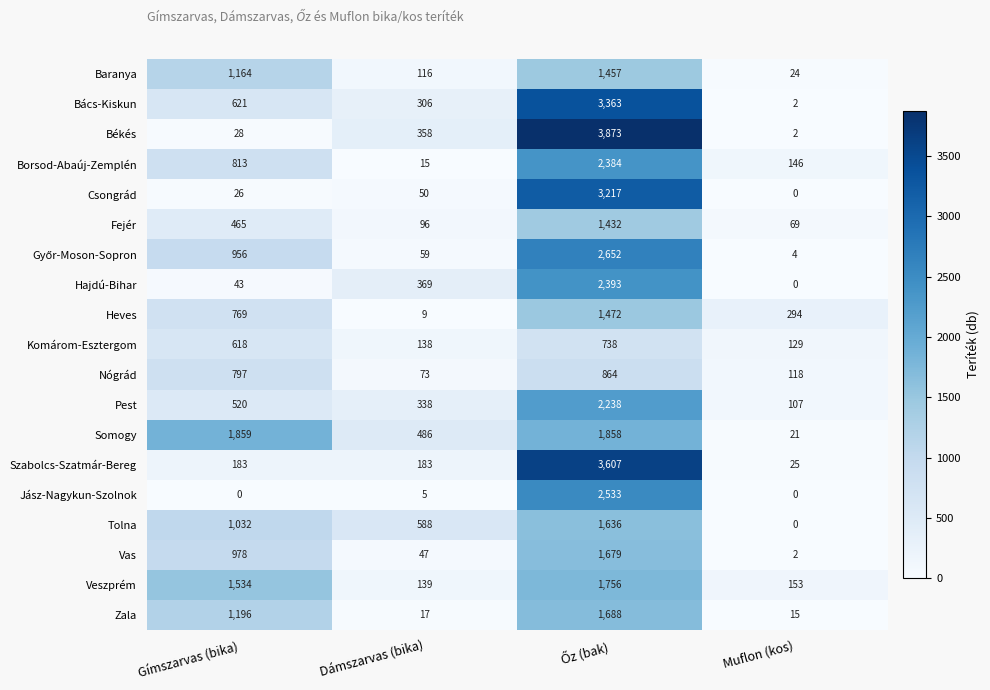

What is the difference between the highest and lowest values at Dámszarvas (bika)?

583